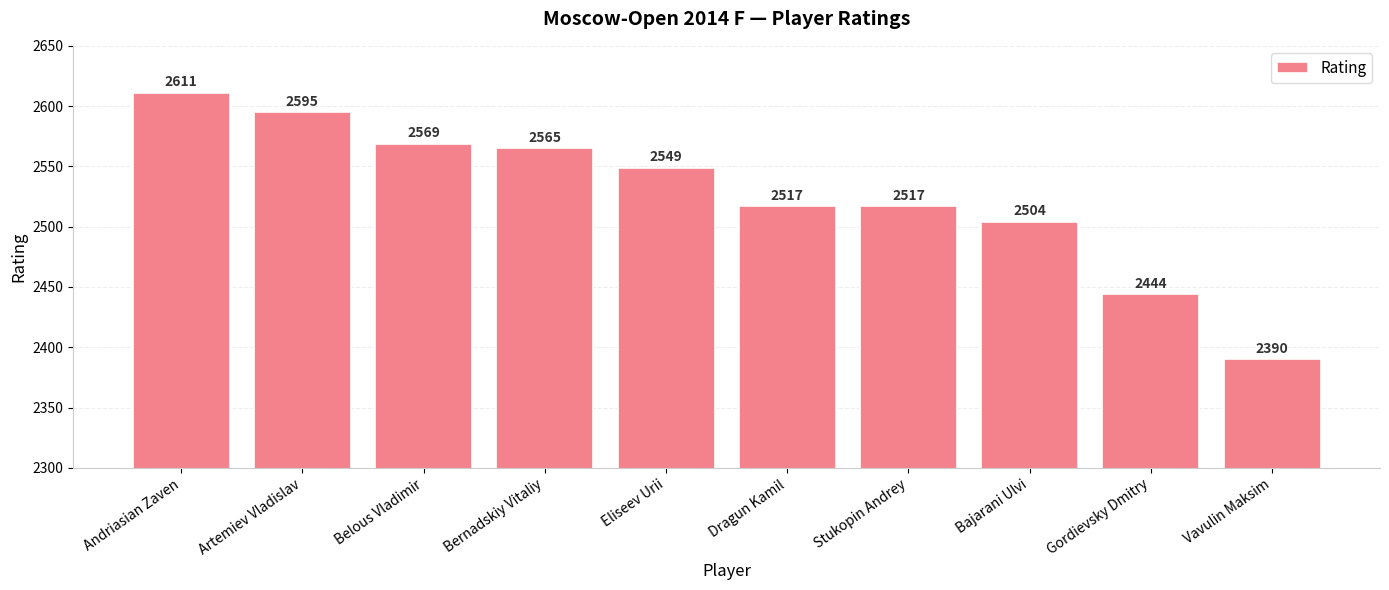

Which label corresponds to the smallest value in the chart?

Vavulin Maksim